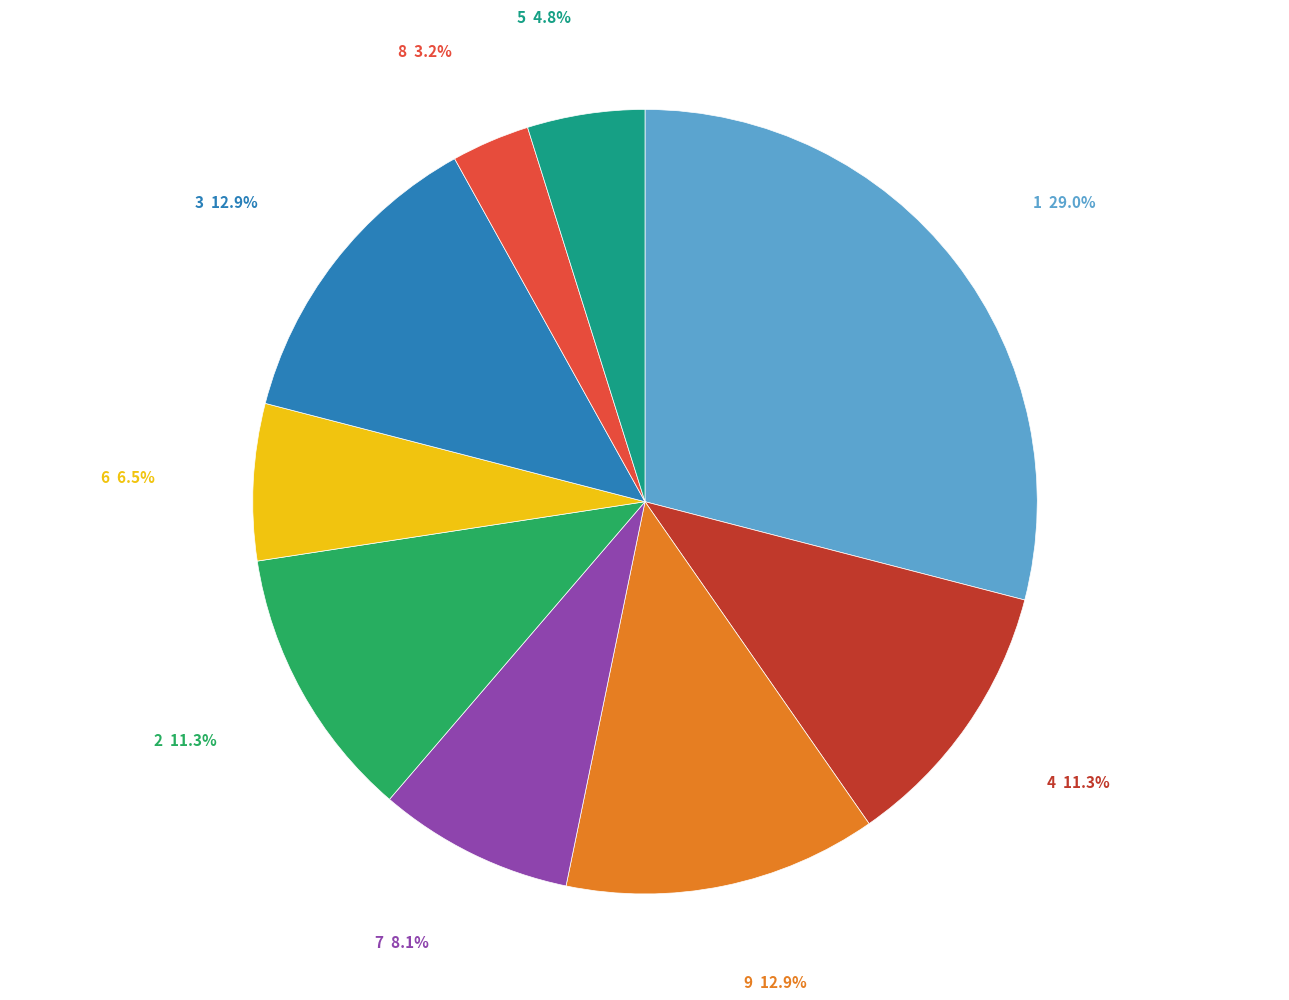

Is there a majority slice in this chart?

No